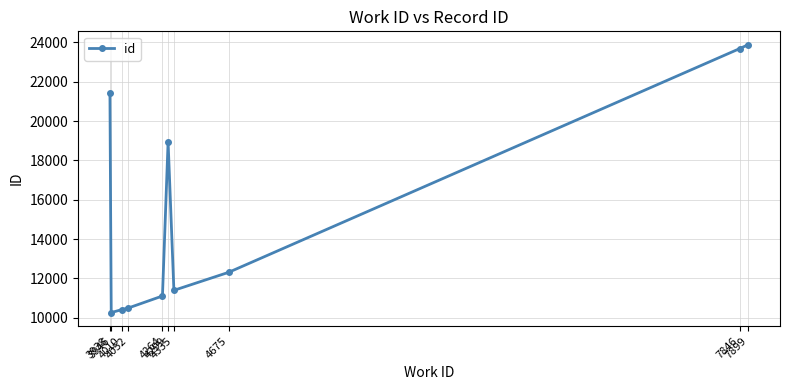

Reading left to right, extract all data points from this chart.

3938=21435	3946=10259	4010=10406	4052=10492	4264=11103	4299=18946	4335=11390	4675=12307	7846=23681	7899=23881